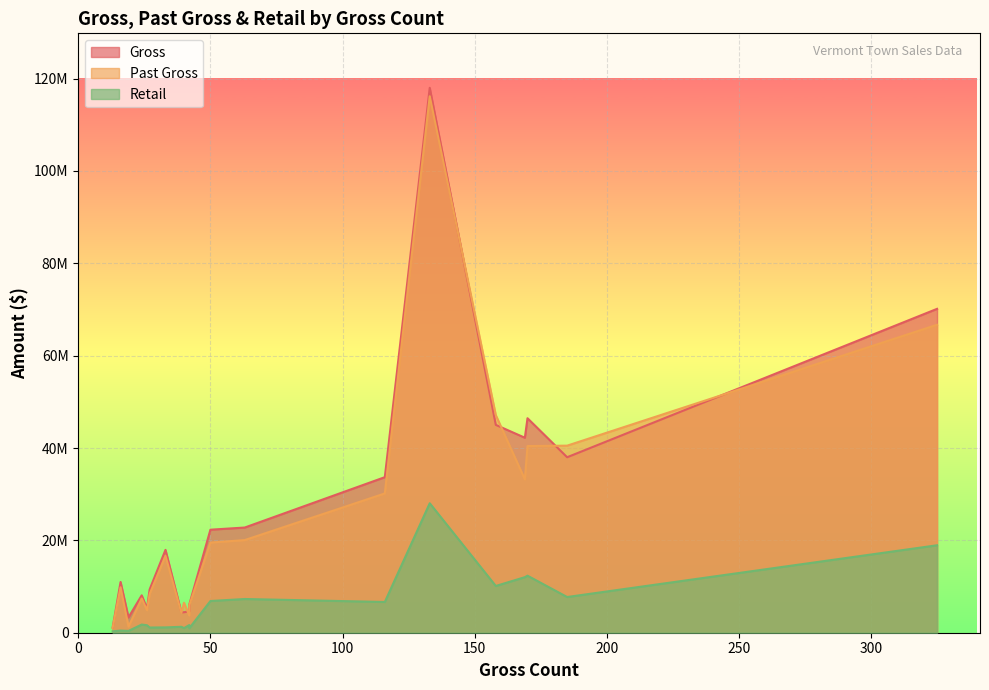

True or false: Past Gross and Retail intersect in this chart.

False